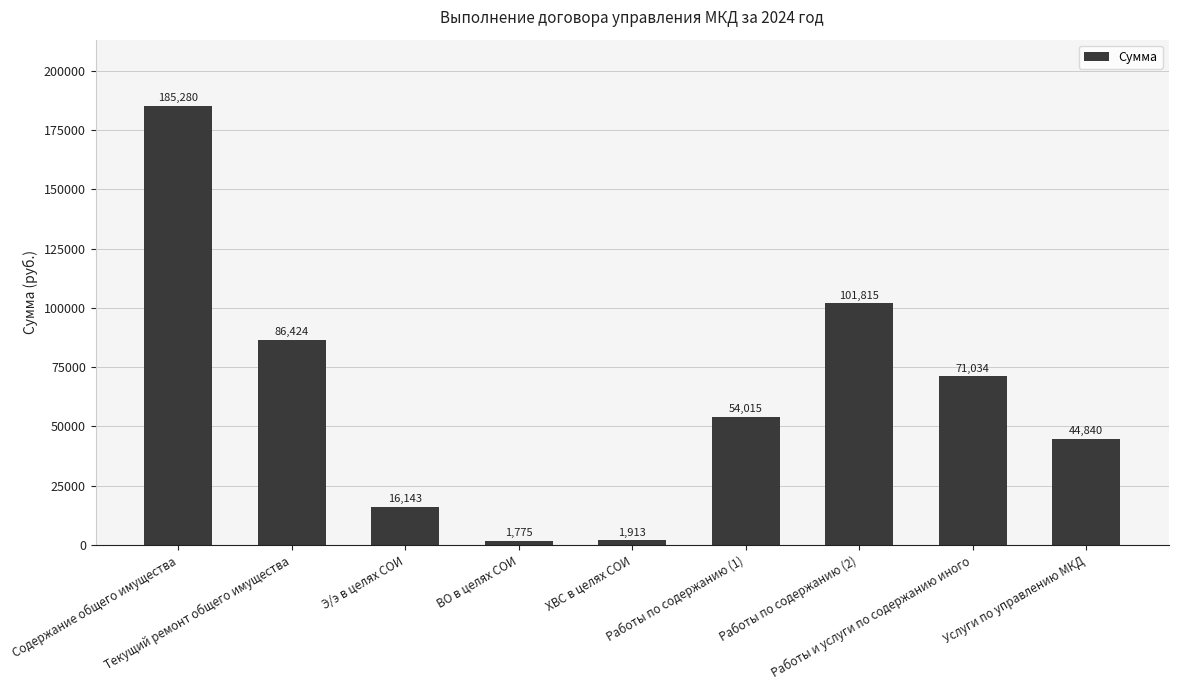

True or false: the data shows 54689.4 at Работы по содержанию (2).

False